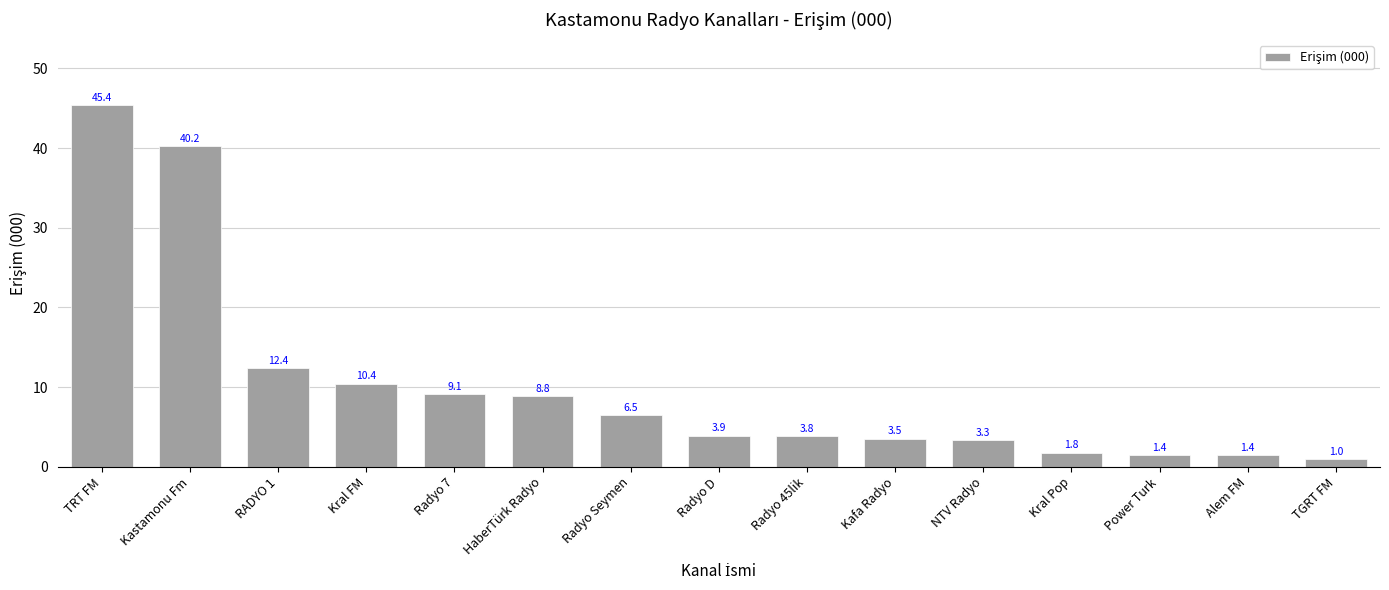

What position from the right is TGRT FM?

1